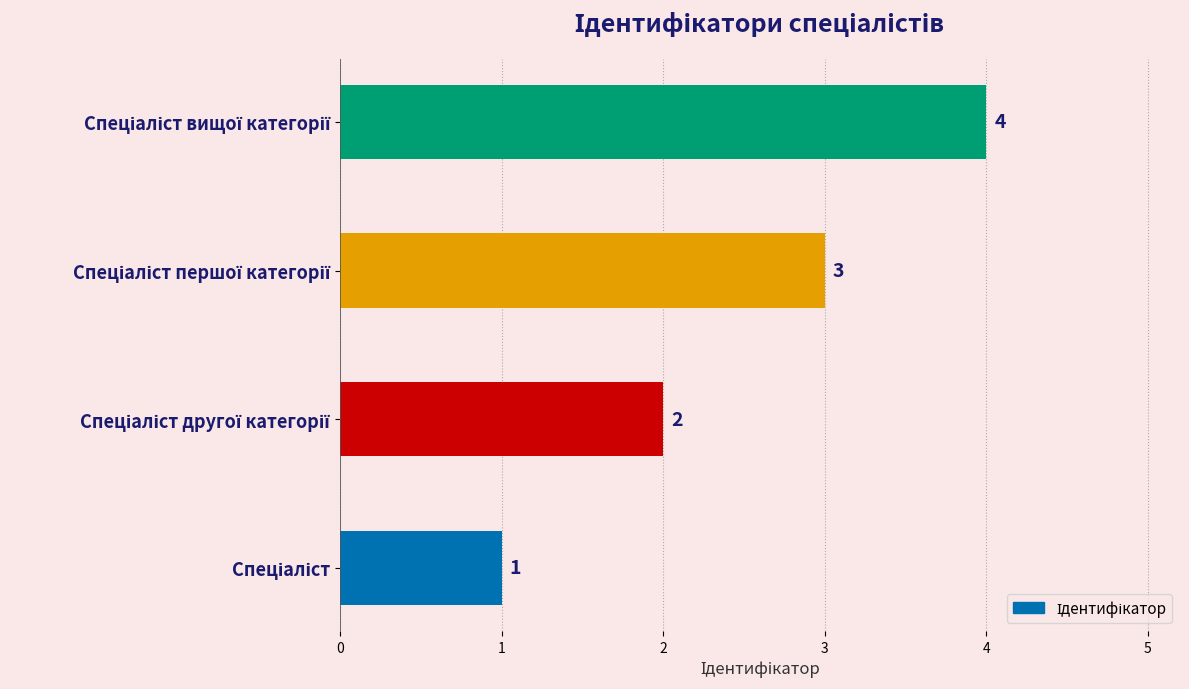

What is the maximum value shown in the chart?

4